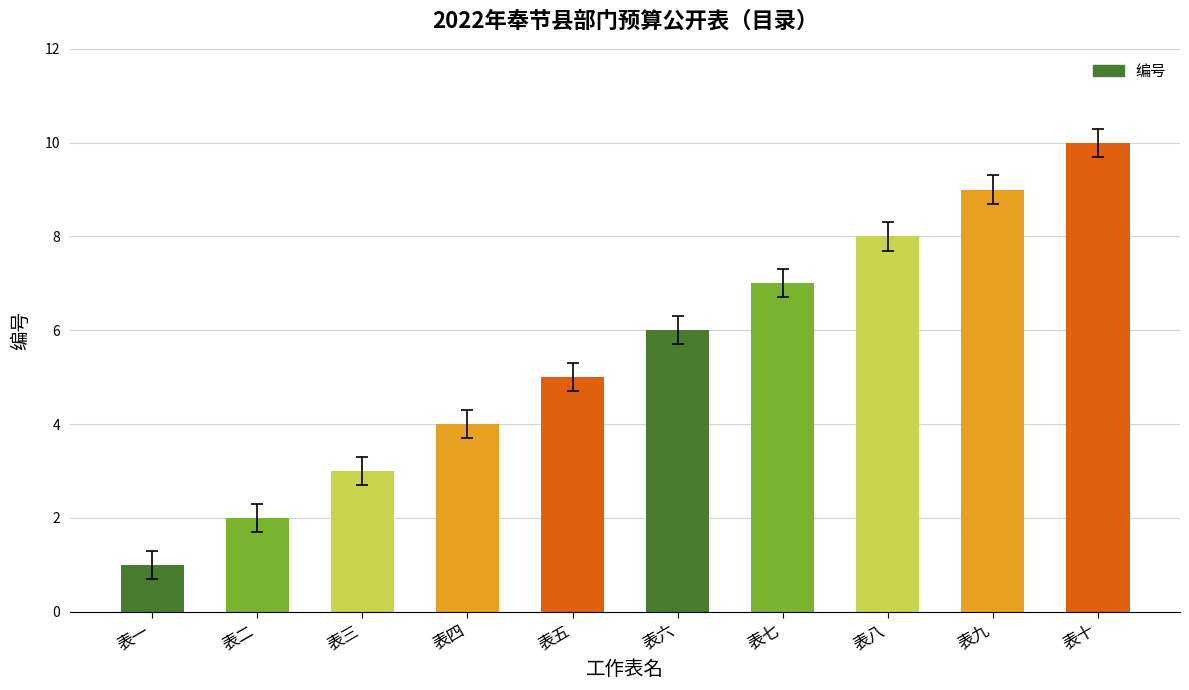

Are the bars grouped side by side (vs. stacked)?

No